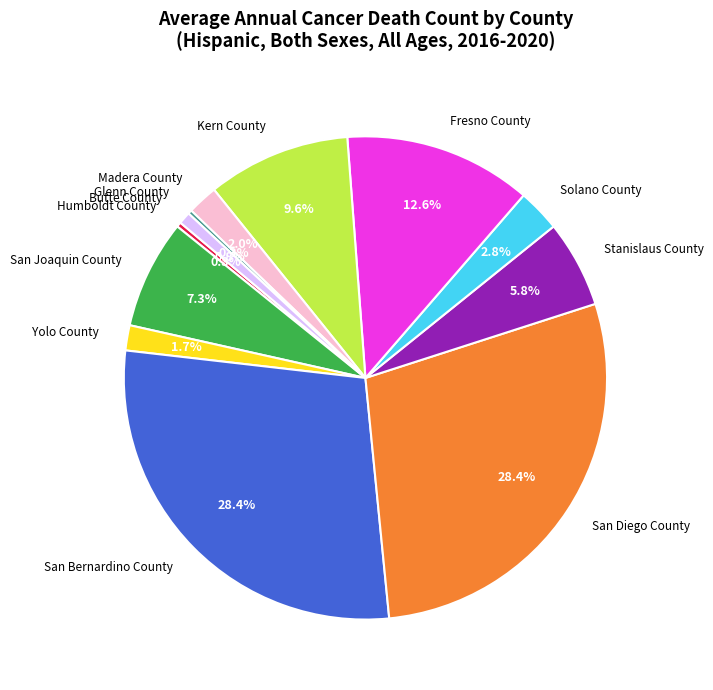

Which has a higher value, San Joaquin County or Stanislaus County?

San Joaquin County